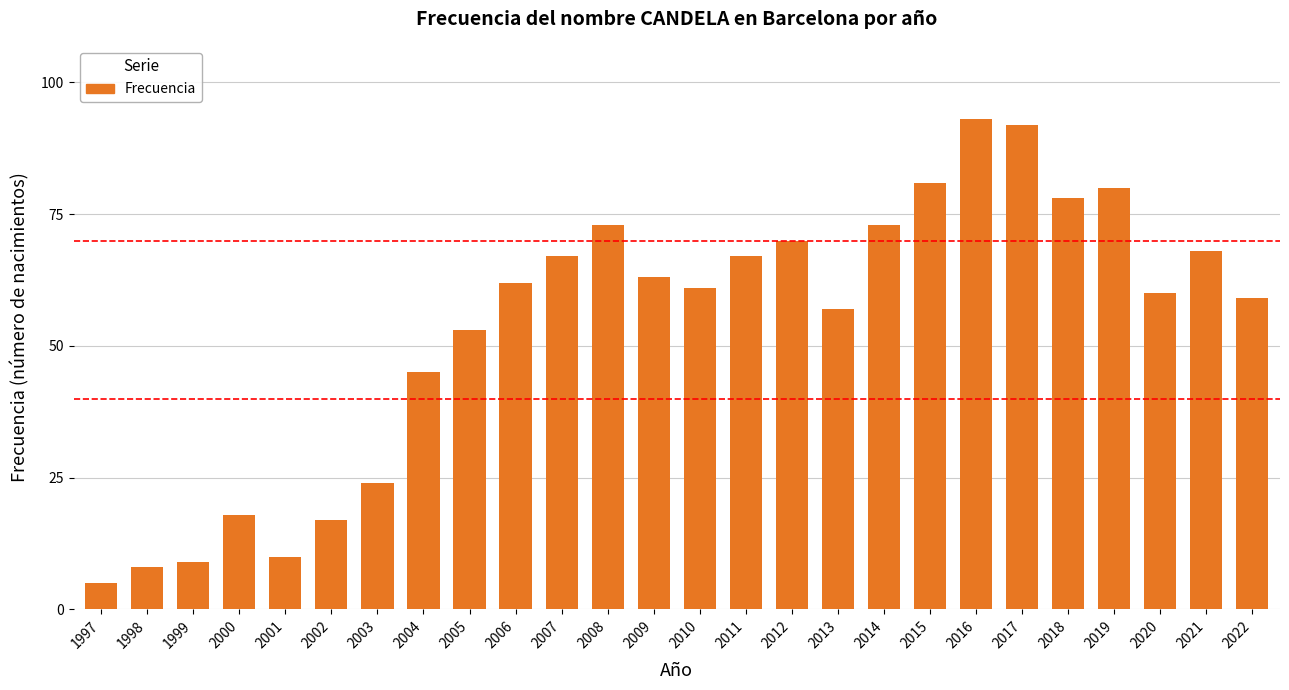

What is the change in value from 2000 to 2012?

+52